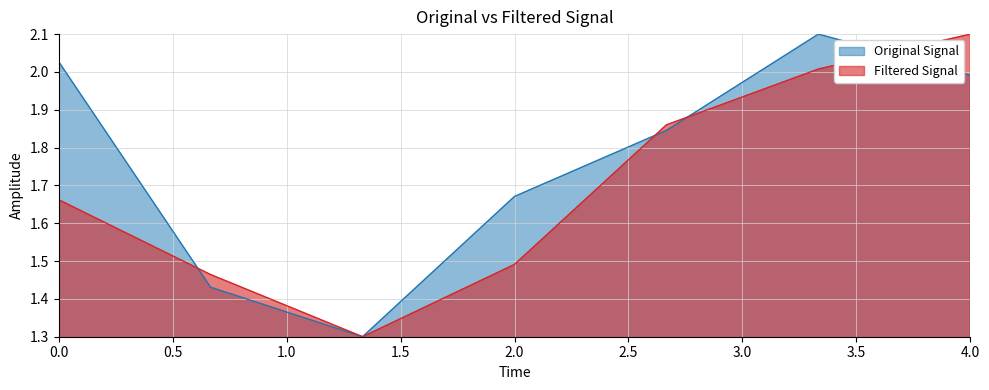

Where is the first local maximum?

15993